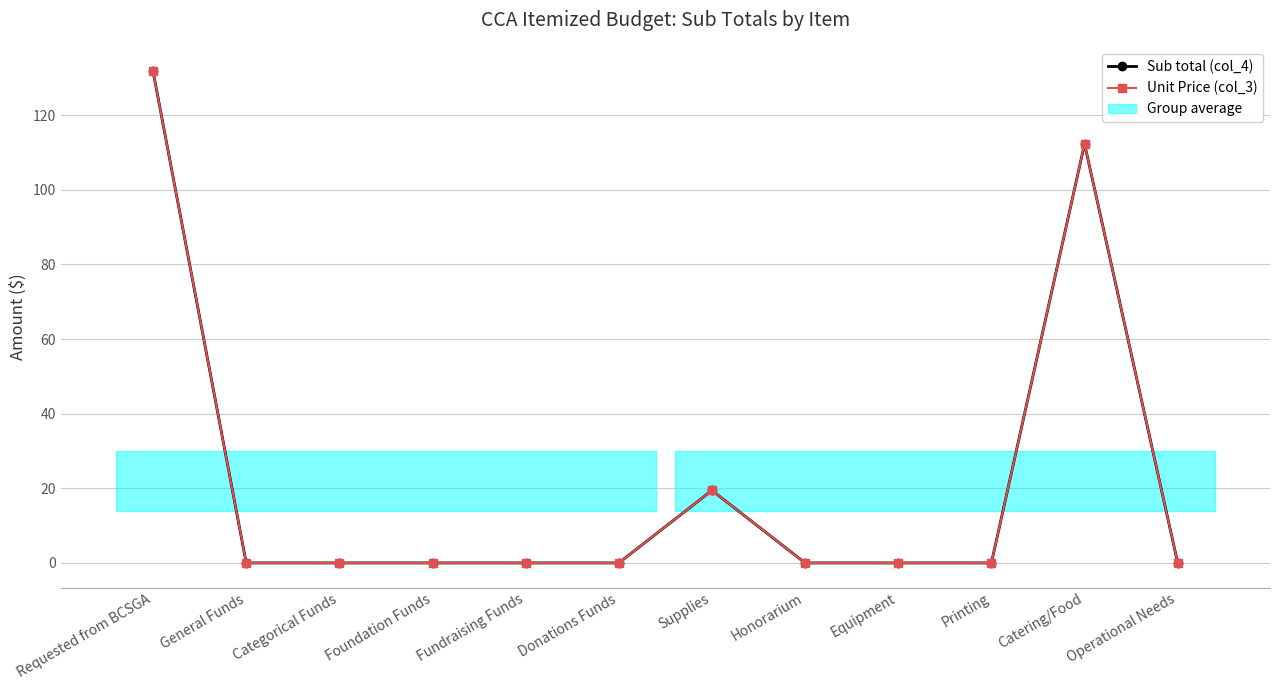

Read the Sub total (col_4) value at Requested from BCSGA.

131.7